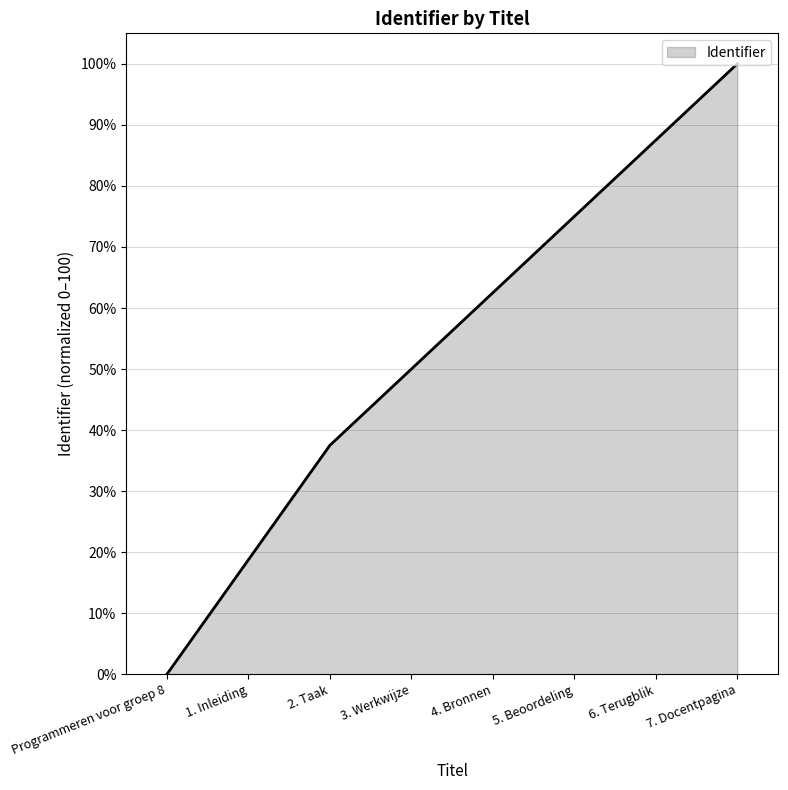

What is the average value?

53.9